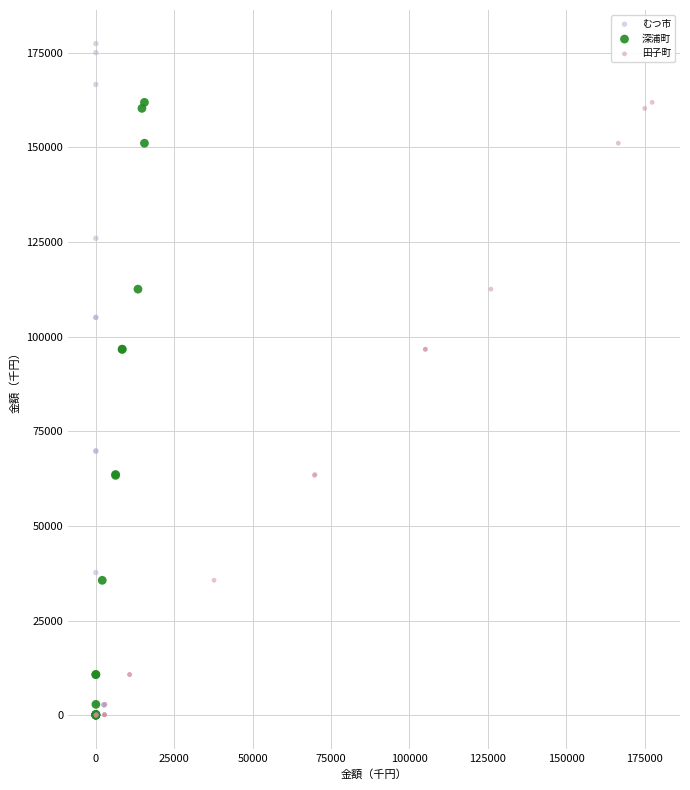

What are all the series names shown in the legend?

むつ市, 深浦町, 田子町